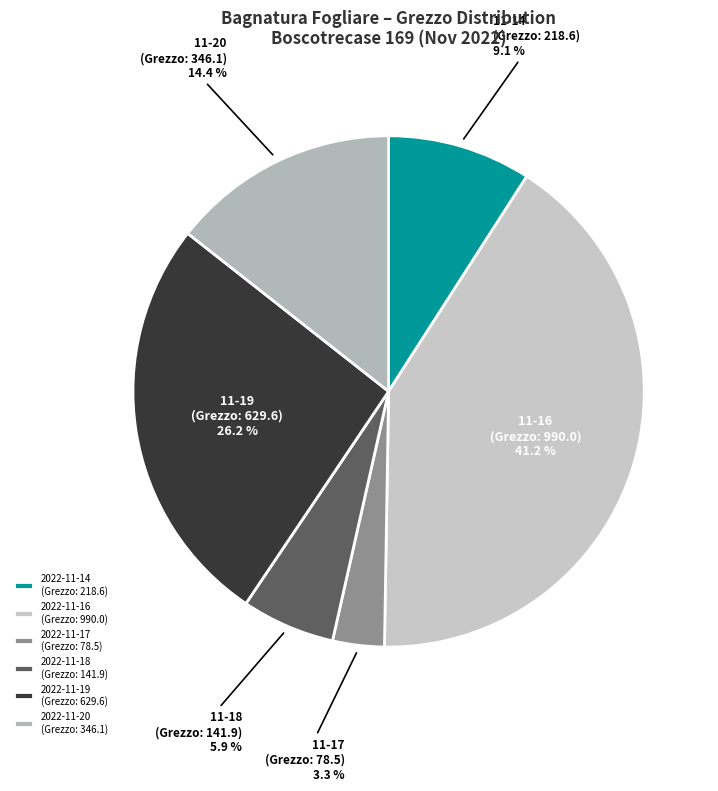

Count the number of slices in the pie.

6